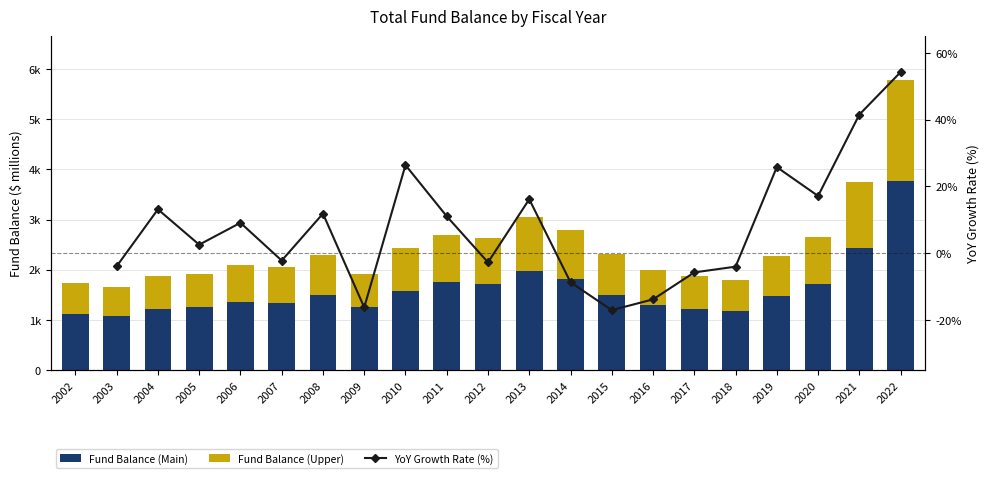

The TotalFundBalance (Main) series shows 1706.9 at 2012. True or false?

True